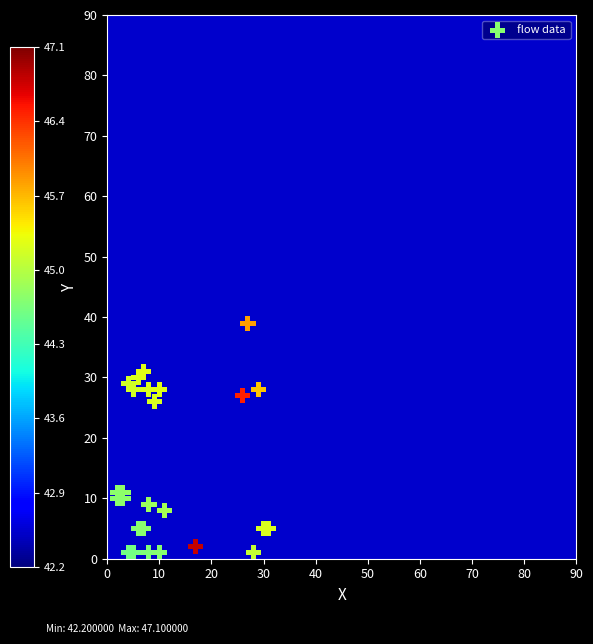

What Y value in the scatter plot is closest to 20?

26